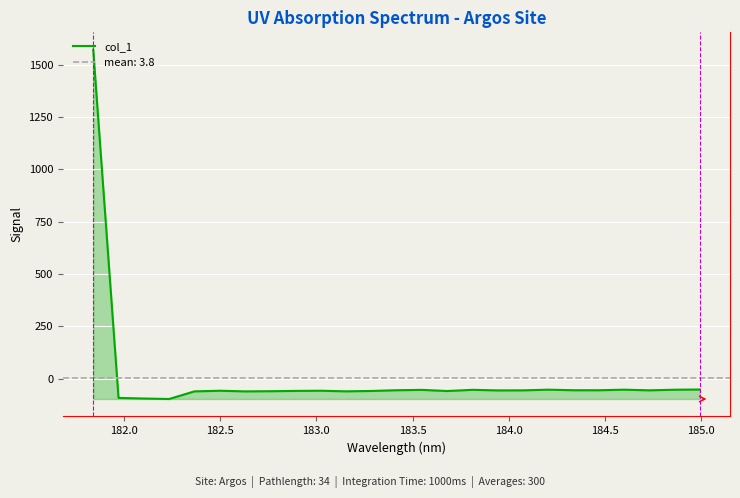

How many interior local peaks (higher than both neighbors) does the data have?

6